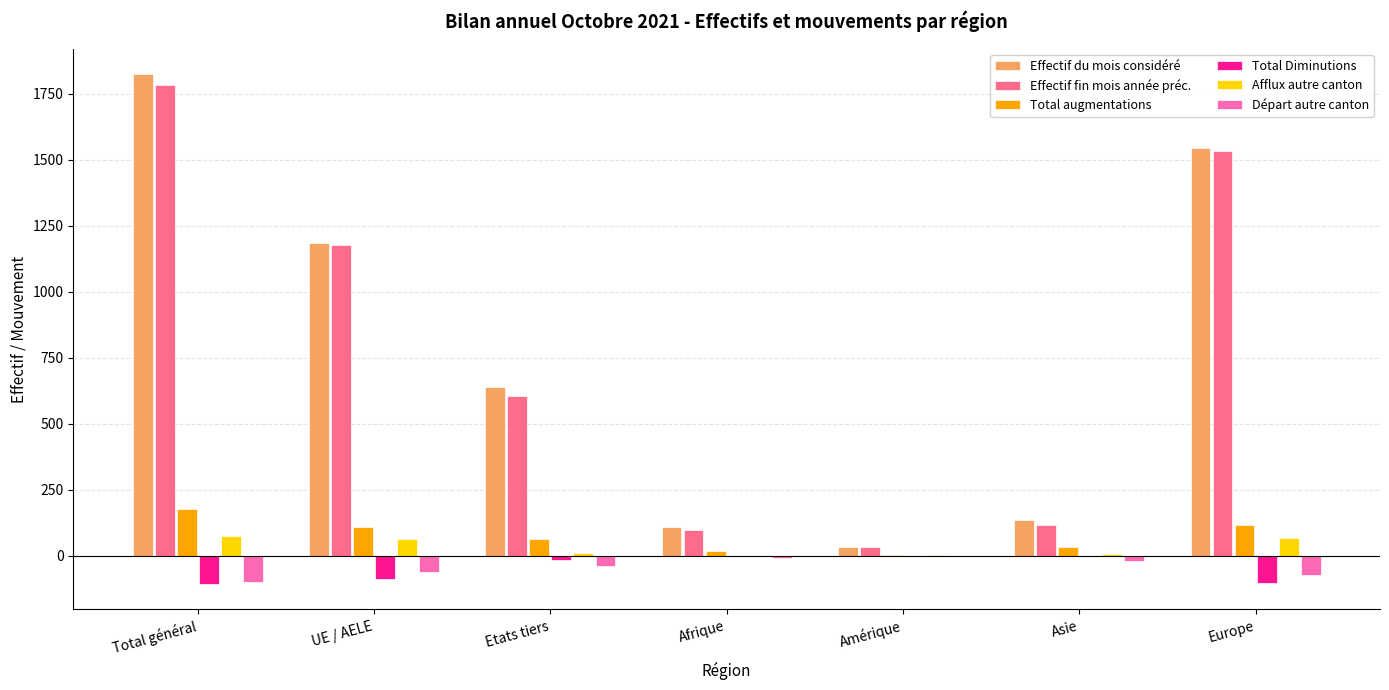

At which label does Total augmentations first exceed 65?

Total général